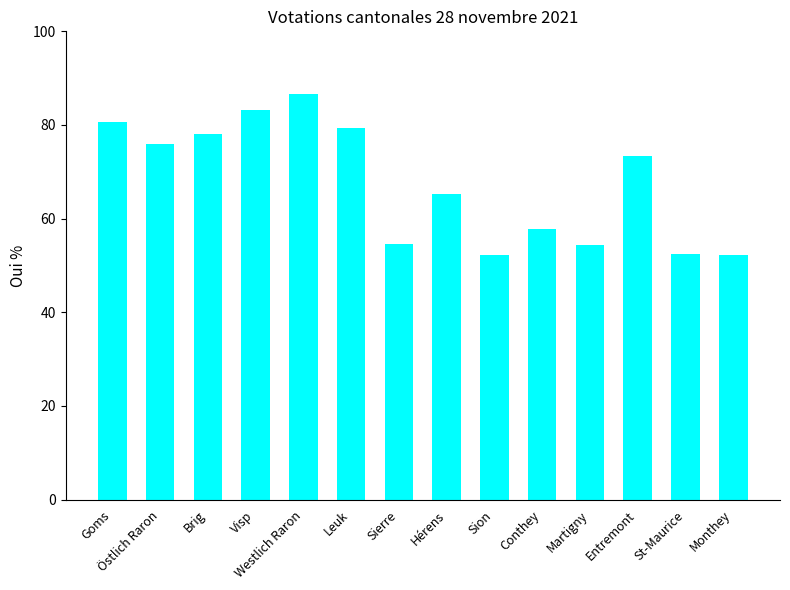

What is the difference between the values at Westlich Raron and Hérens?

21.4